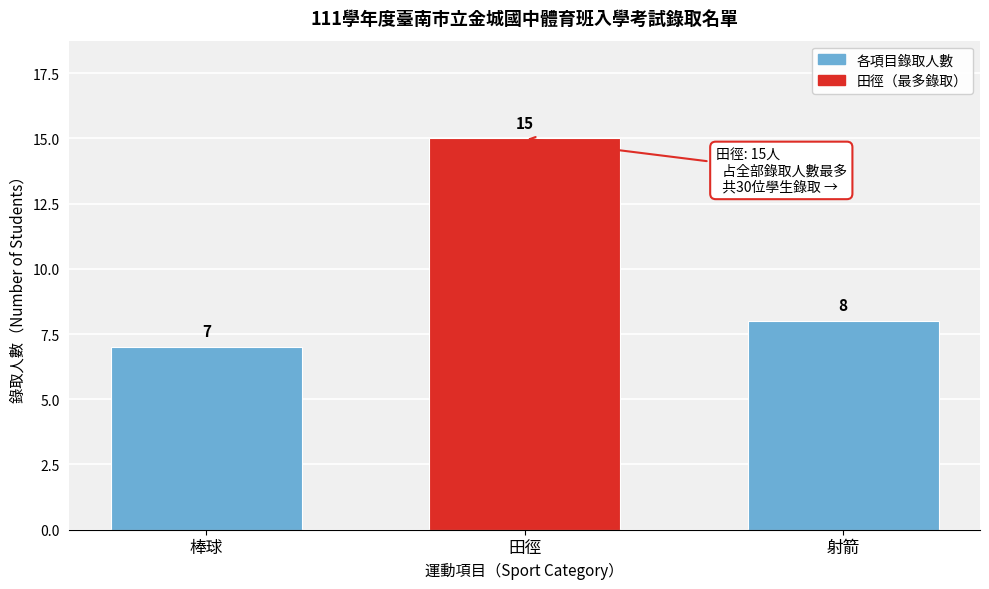

Reading left to right, extract all data points from this chart.

棒球=7	田徑=15	射箭=8